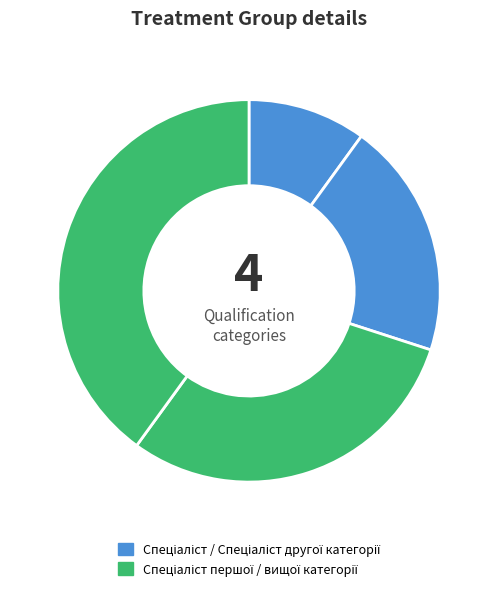

How many slices are in this pie chart?

4